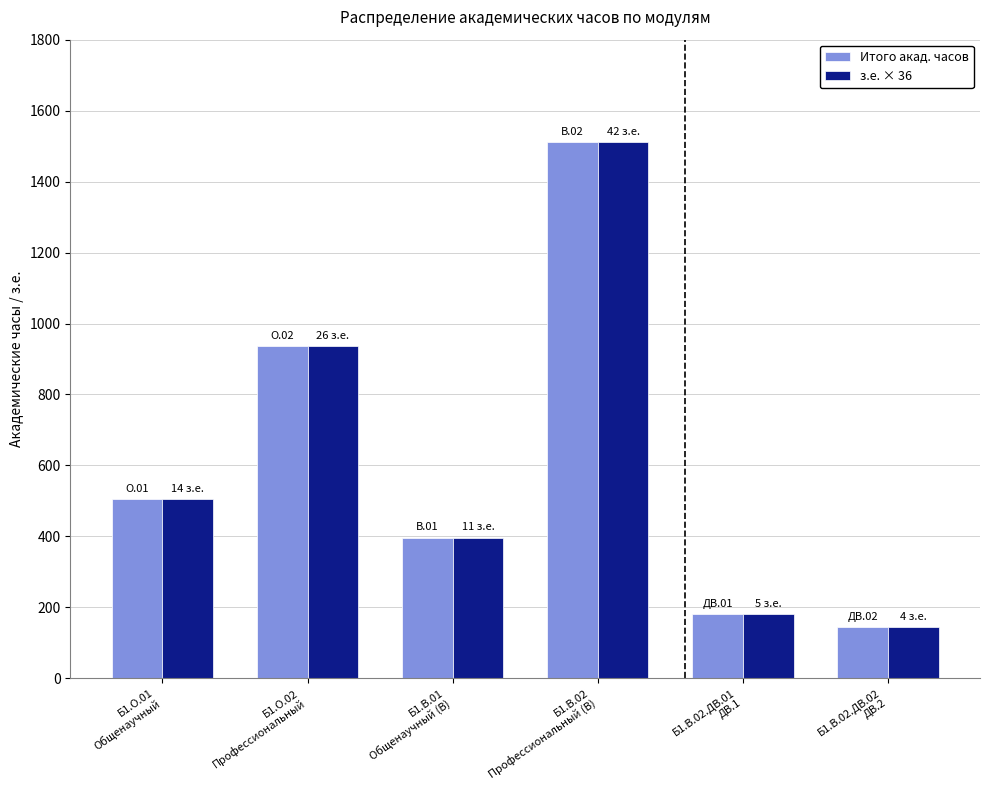

What is the label of the 2nd bar from the right?

Б1.В.02.ДВ.01
ДВ.1